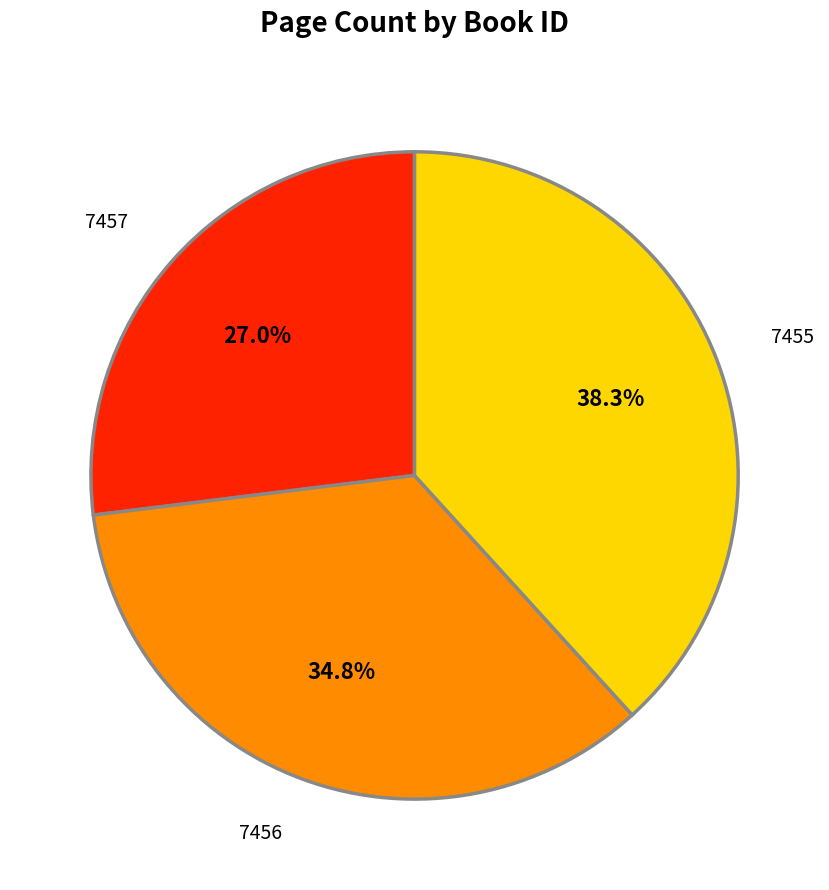

Is the sum of 7457 and 7455 greater than half?

Yes